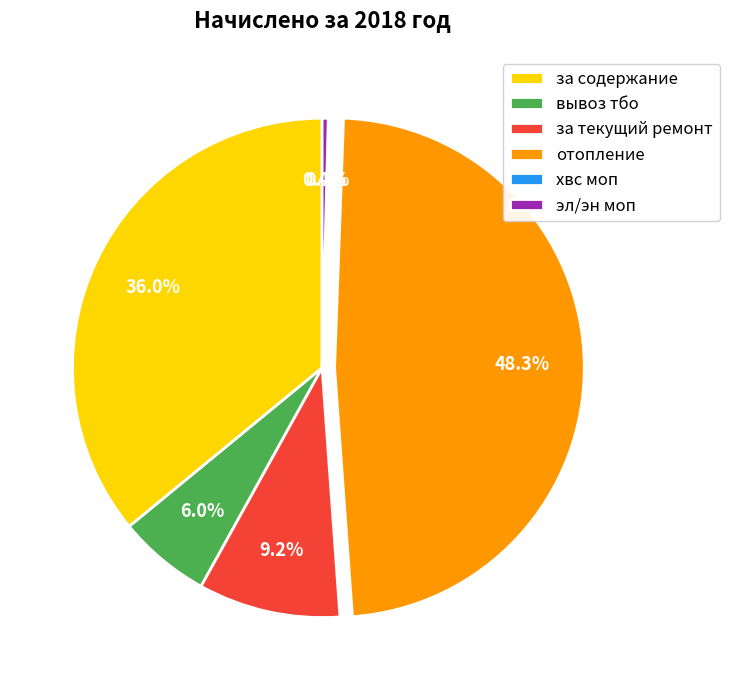

How much of the chart is everything except вывоз тбо?

94.0%